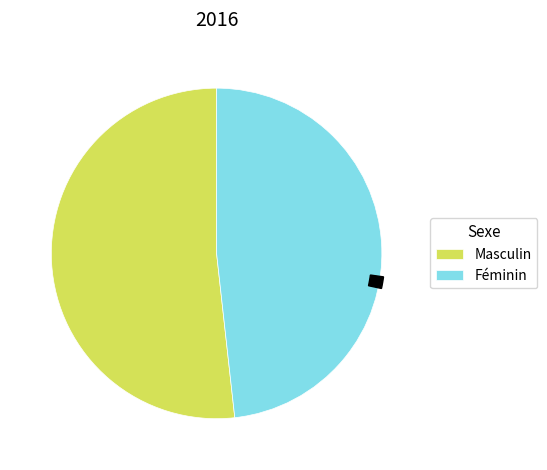

Which category has the biggest portion of the pie?

Masculin